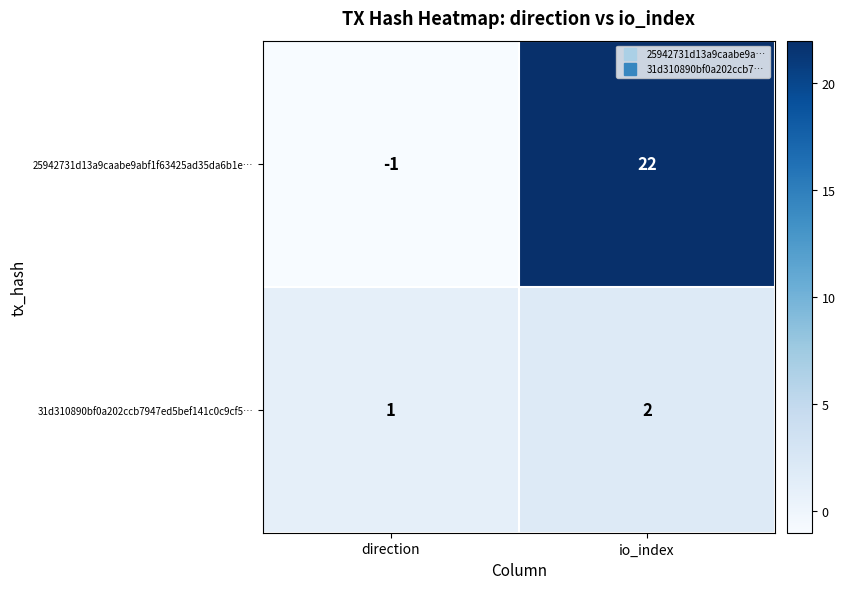

True or false: 25942731d13a9caabe9abf1f63425ad35da6b1e… has a value of 22 at io_index.

True